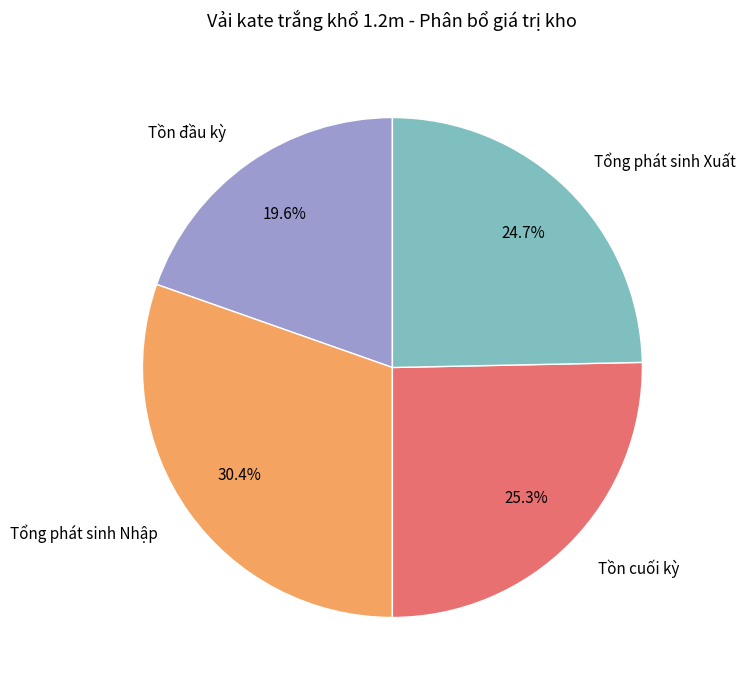

Does any single category account for the majority?

No